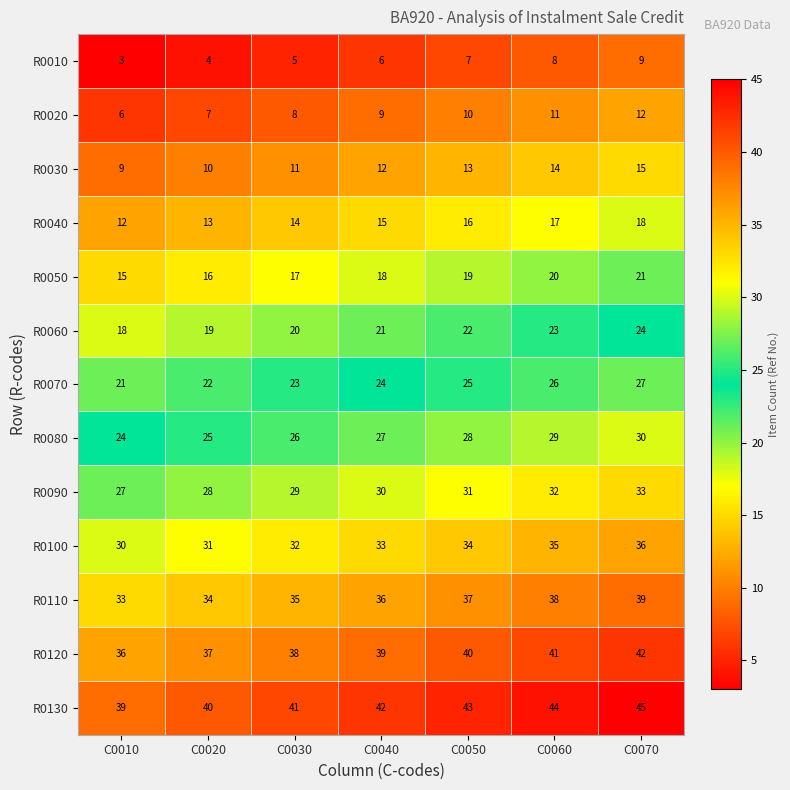

At which category is the sum across all series the highest?

C0070